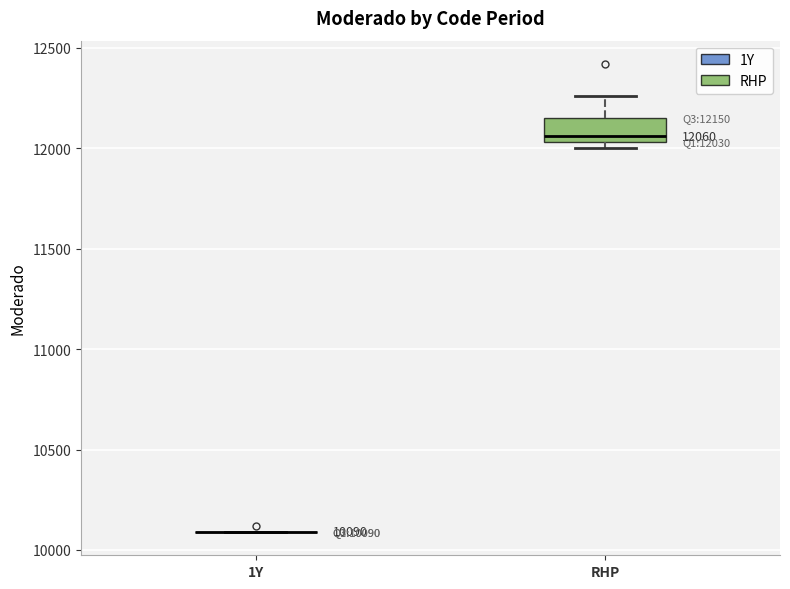

Comparing the boxes themselves (not the whiskers), which one is the tallest?

RHP